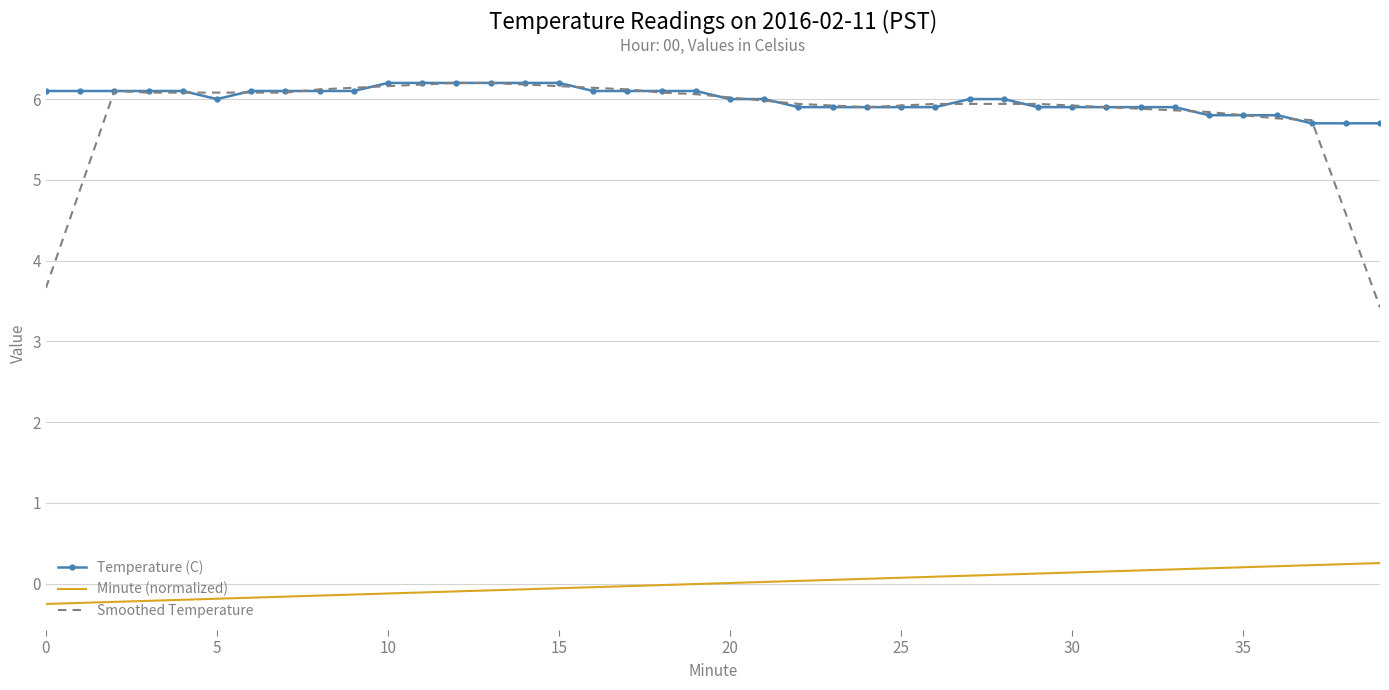

Which series has the widest spread of values?

Smoothed Temperature